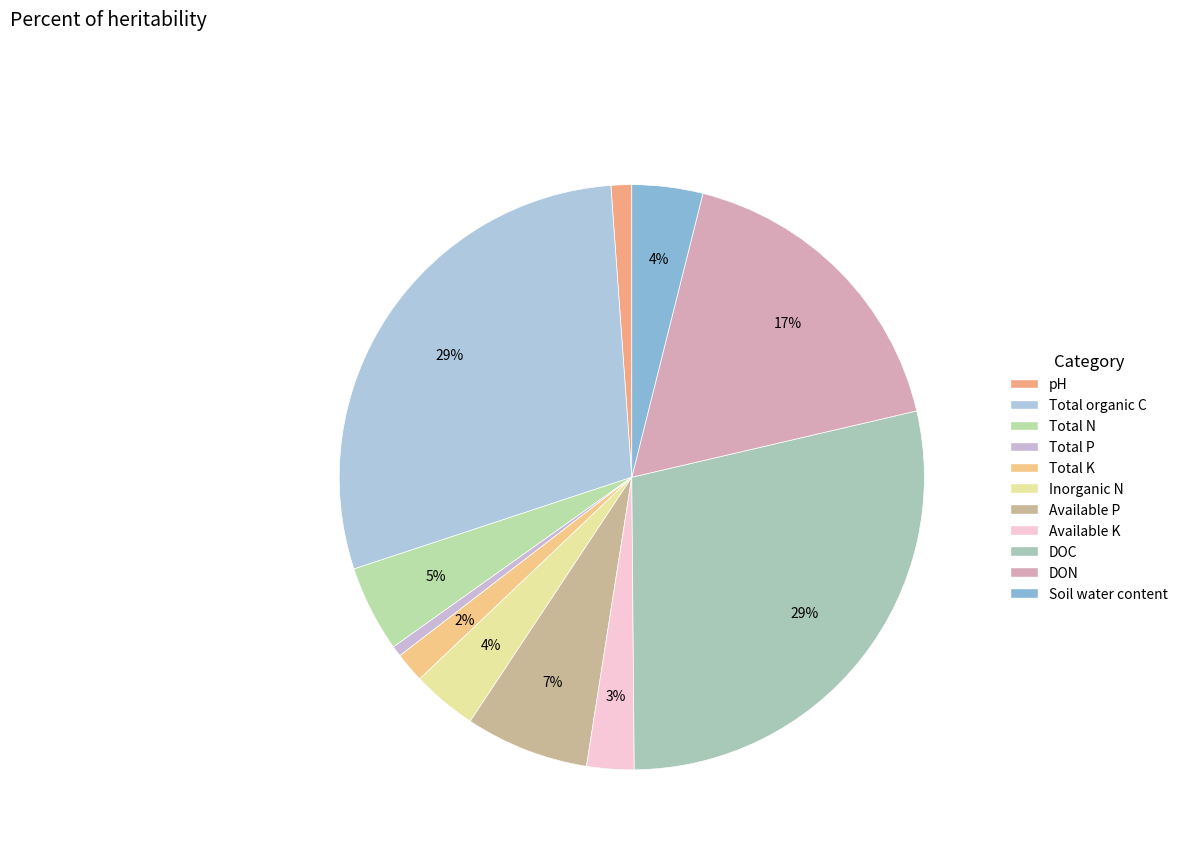

What percentage is the Available K slice, to the nearest percent?

3%